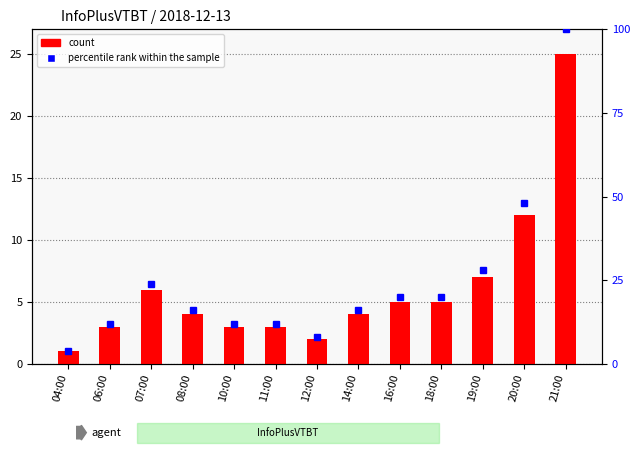

At which label does percentile rank within the sample reach its minimum?

04:00